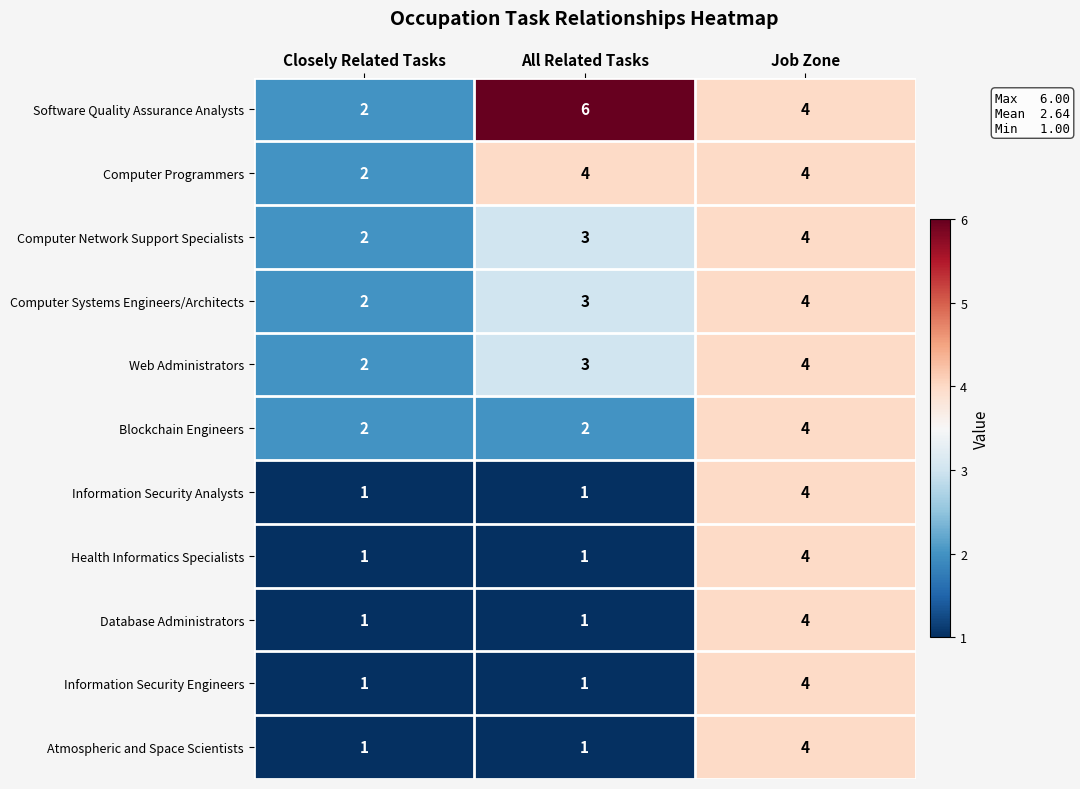

How many Web Administrators values are between 2 and 4?

3